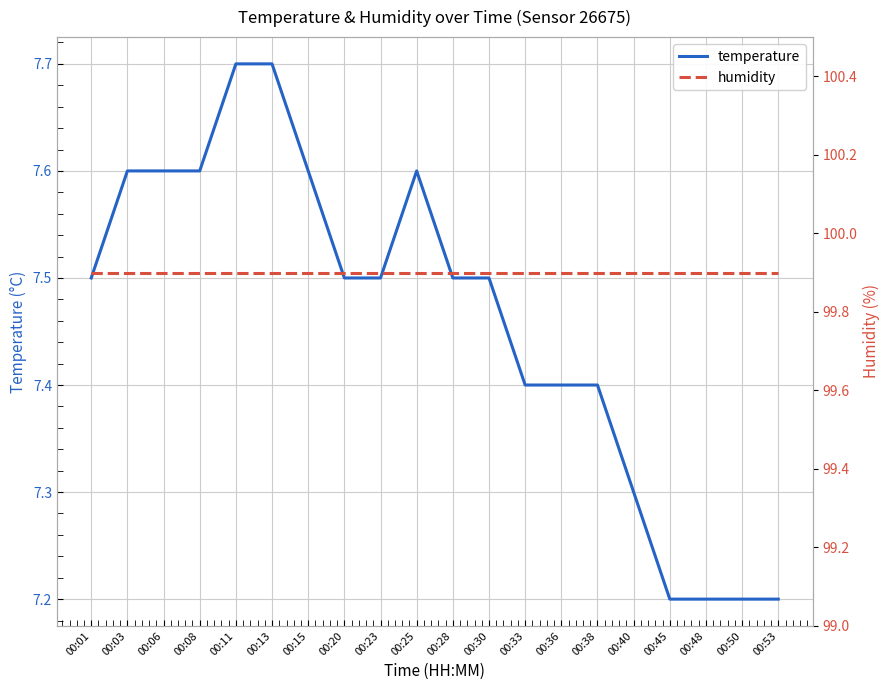

Does the chart have visible grid lines?

Yes